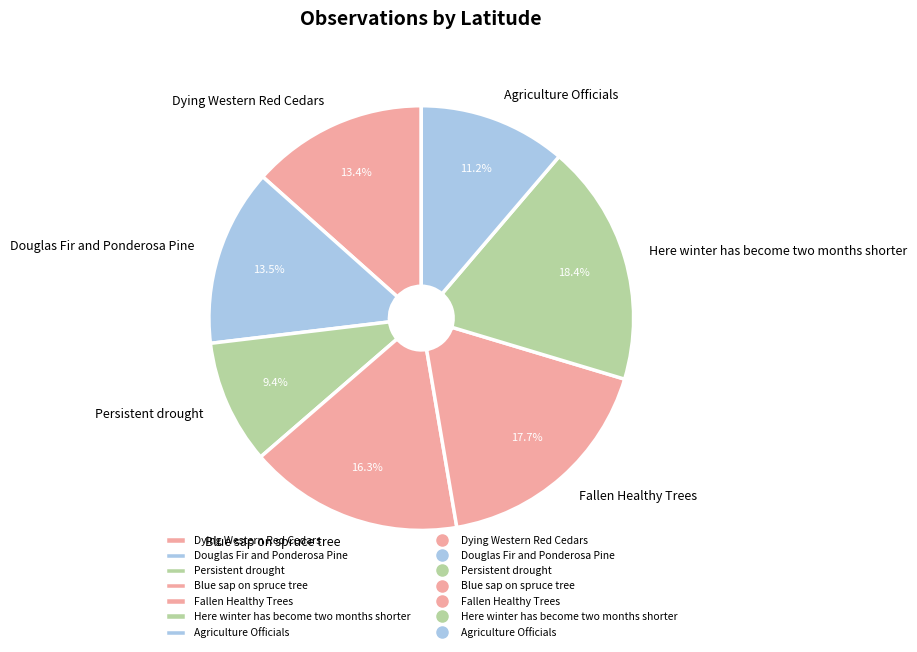

Do Here winter has become two months shorter and Fallen Healthy Trees together represent more than half of the pie?

No